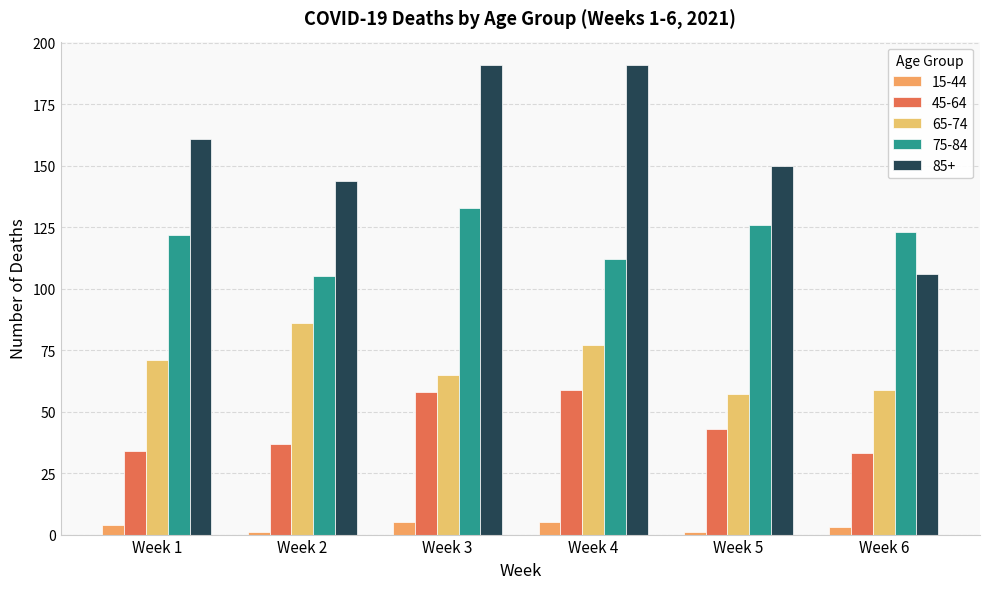

Between Week 1 and Week 6, which series saw the biggest shift?

85+